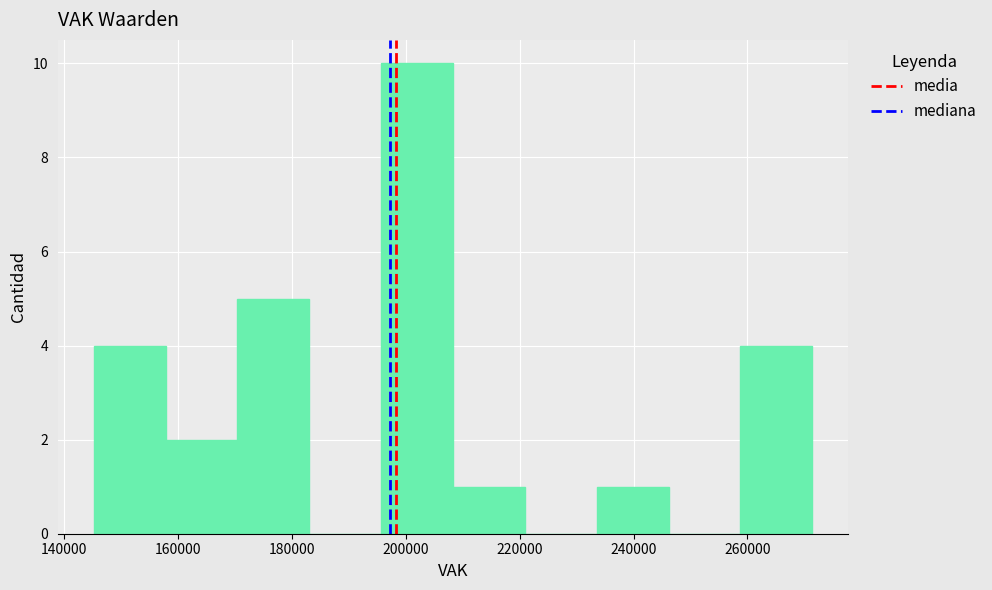

What is the height of the bar covering 234000 to 246000 on the x-axis? Neither the bar edges nor the heights are printed on the chart, so give them approximately, as read against the axes.

1